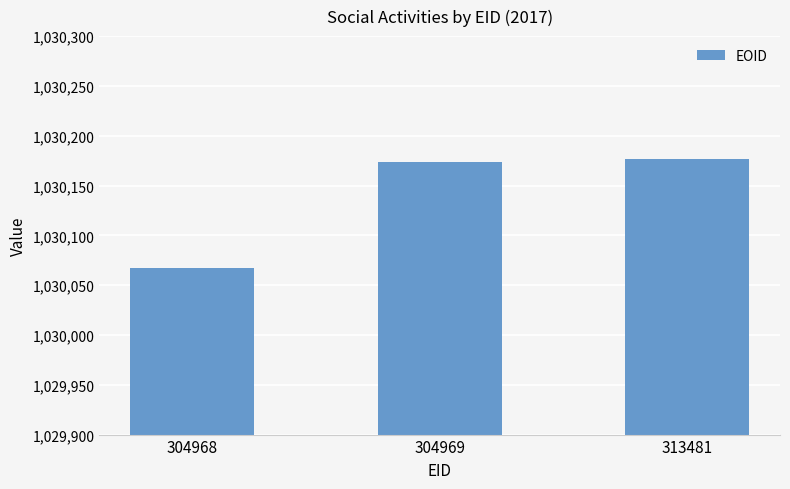

How many data points are less than 1030174?

1